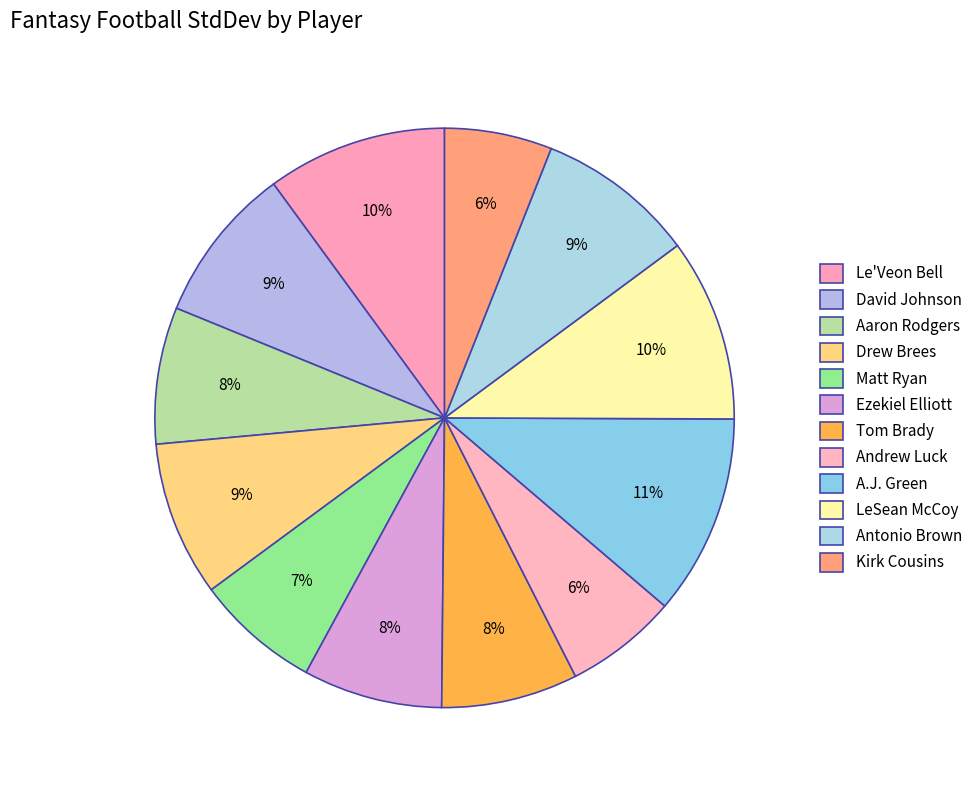

The Antonio Brown slice represents 9% of the pie. True or false?

True